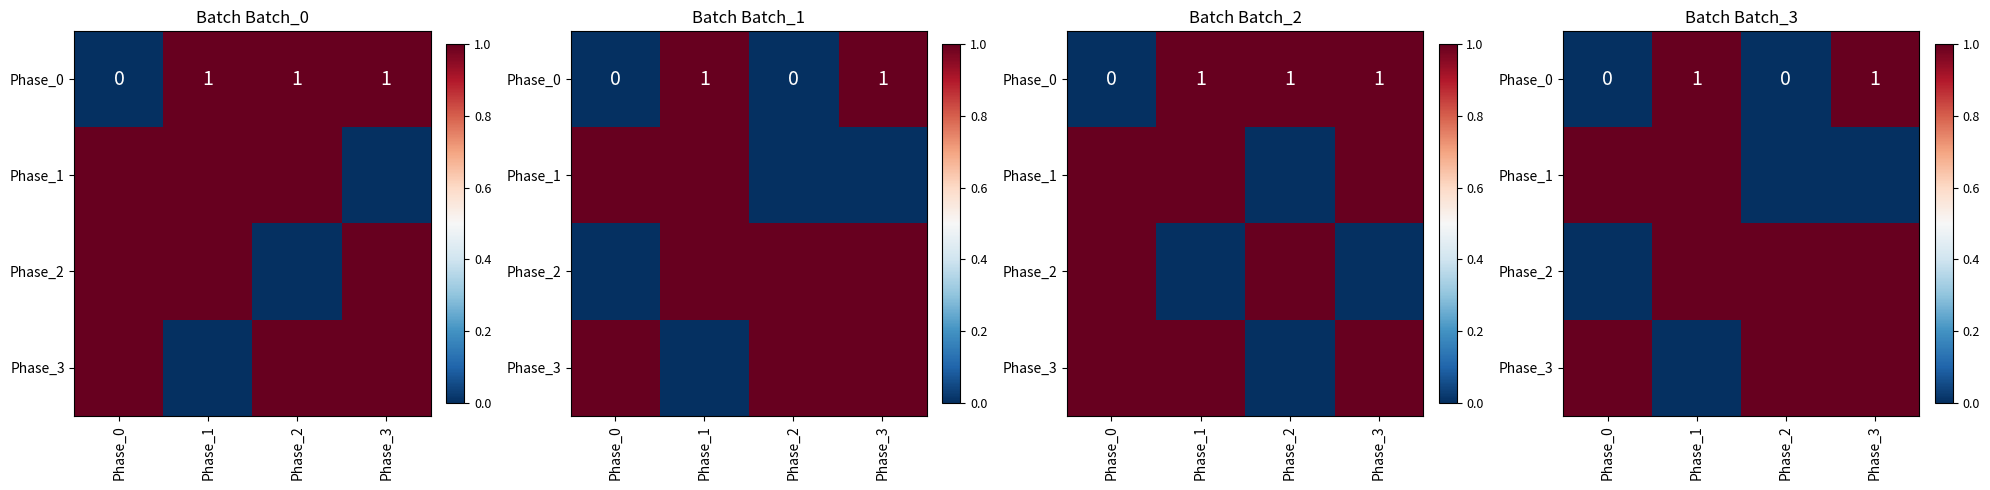

At how many categories does at least one series exceed 0?

4